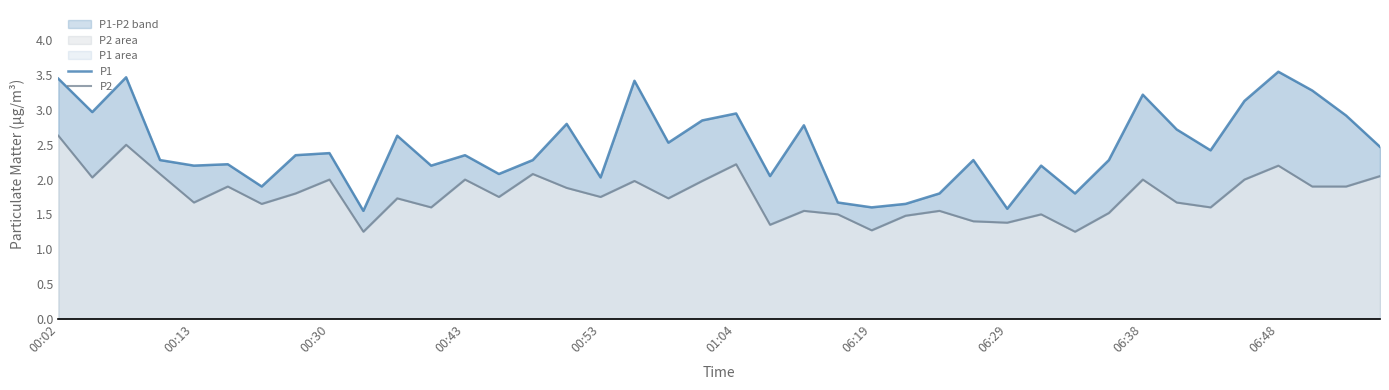

True or false: P2 and P1 cross at least once.

False